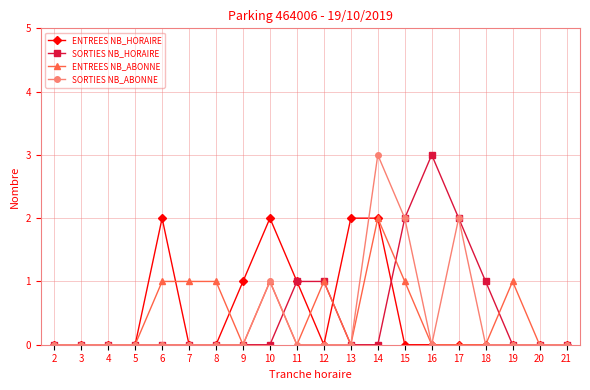

What is the sum of the ENTREES NB_ABONNE values at 14 and 10?

3